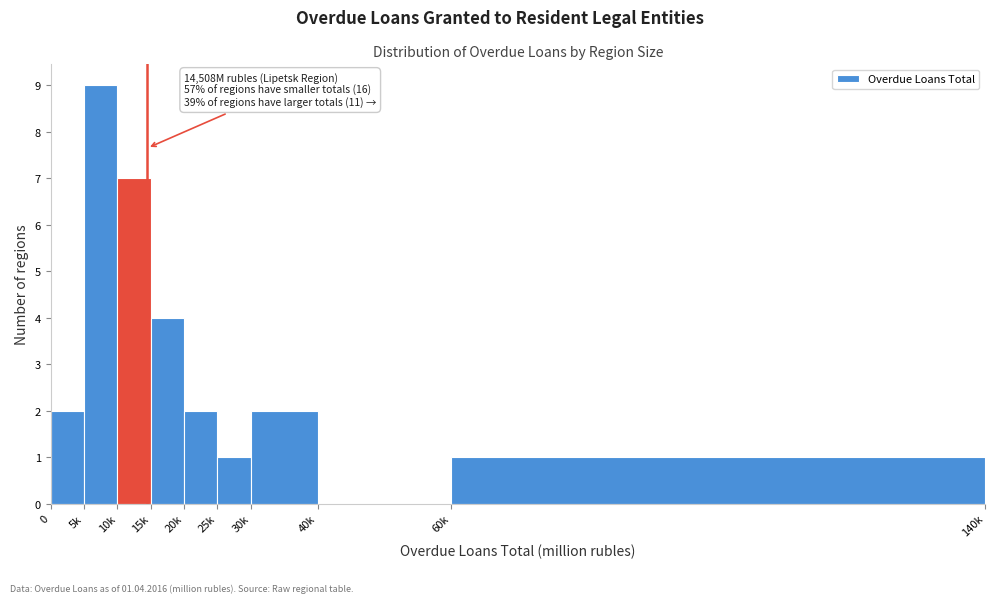

Reading right to left, extract all data points from this chart.

60k=1	40k=0	30k=2	25k=1	20k=2	15k=4	10k=7	5k=9	0=2